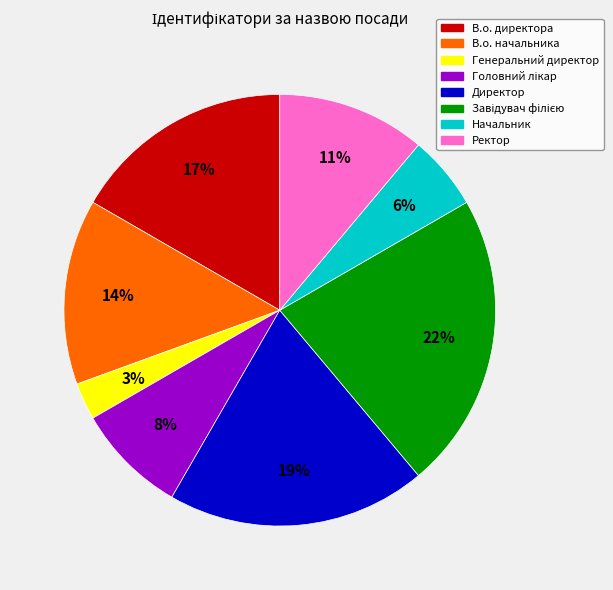

Is the sum of Директор and Ректор greater than half?

No